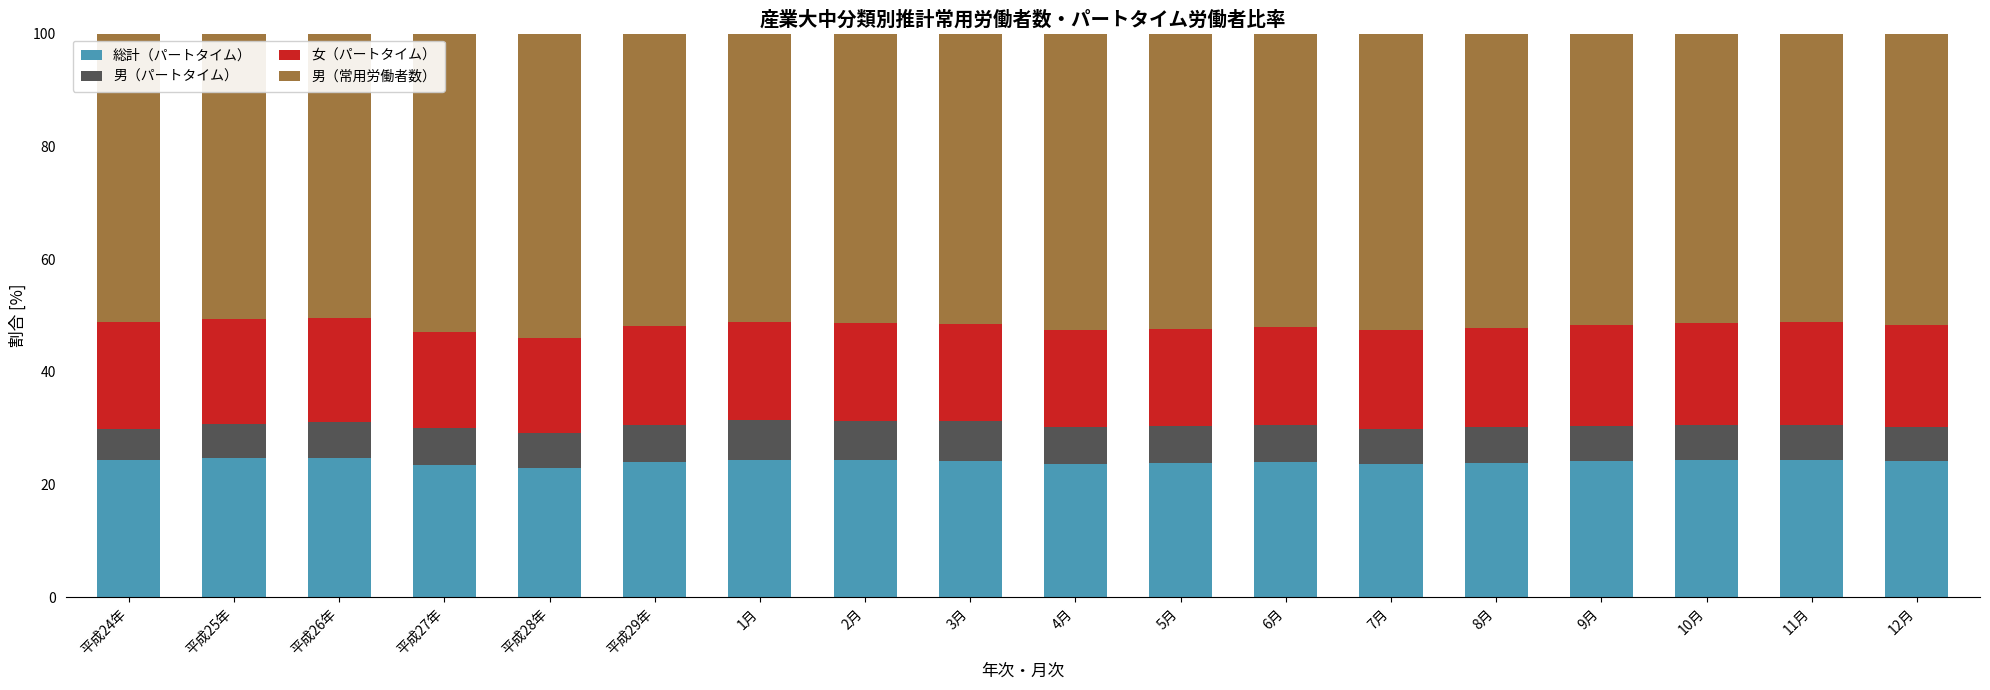

What is the maximum value for 男（常用労働者数）?

55.5